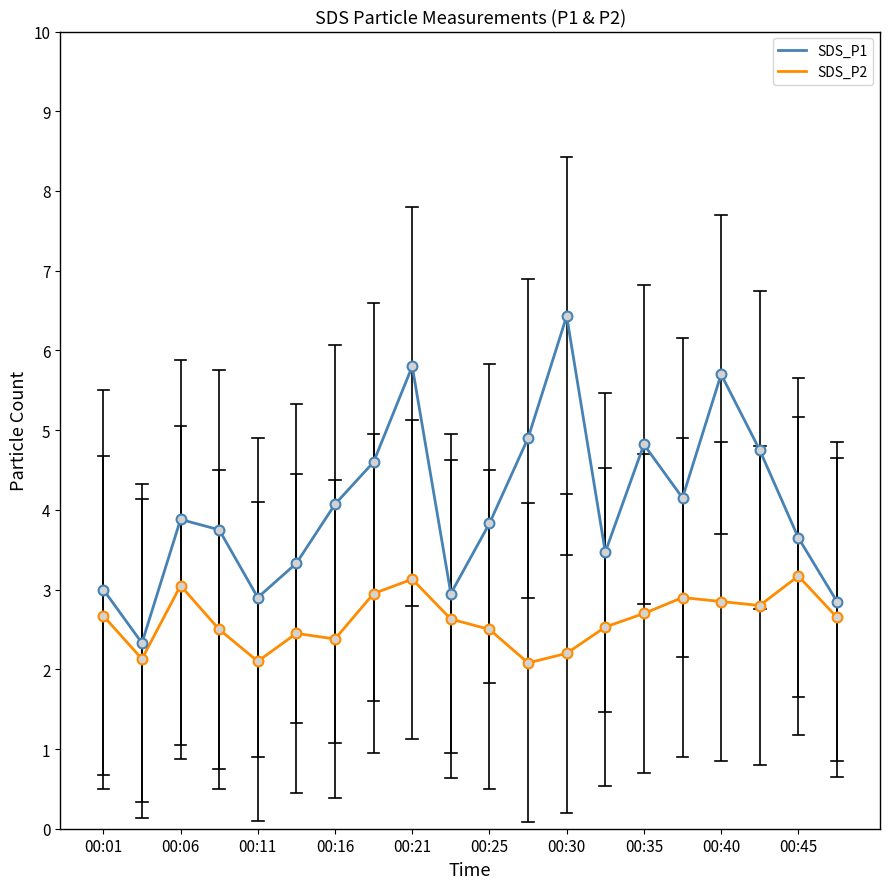

Which series has the largest total across all categories?

SDS_P1